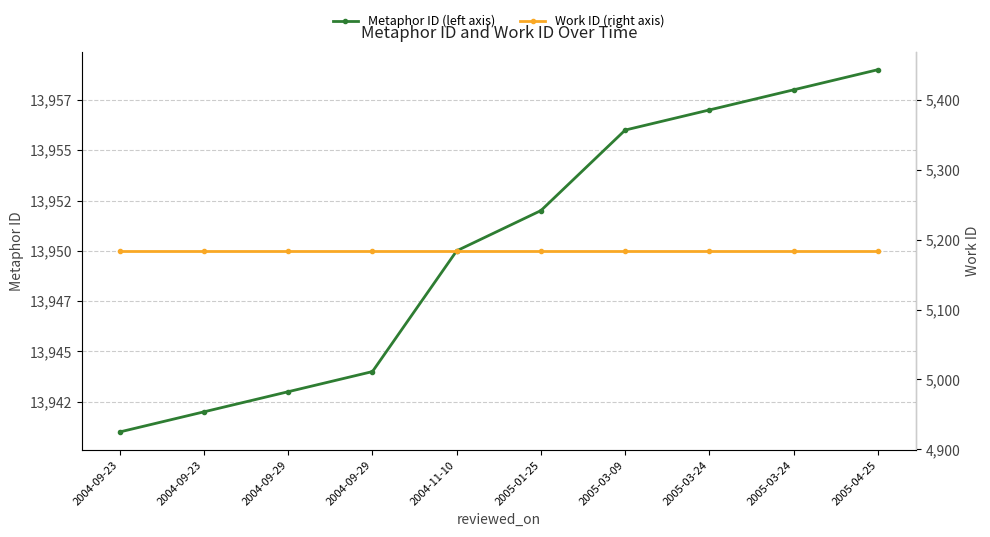

Reading right to left, list all the values displayed in this chart.

Metaphor ID (left axis): 13959	13958	13957	13956	13952	13950	13944	13943	13942	13941
Work ID (right axis): 5184	5184	5184	5184	5184	5184	5184	5184	5184	5184